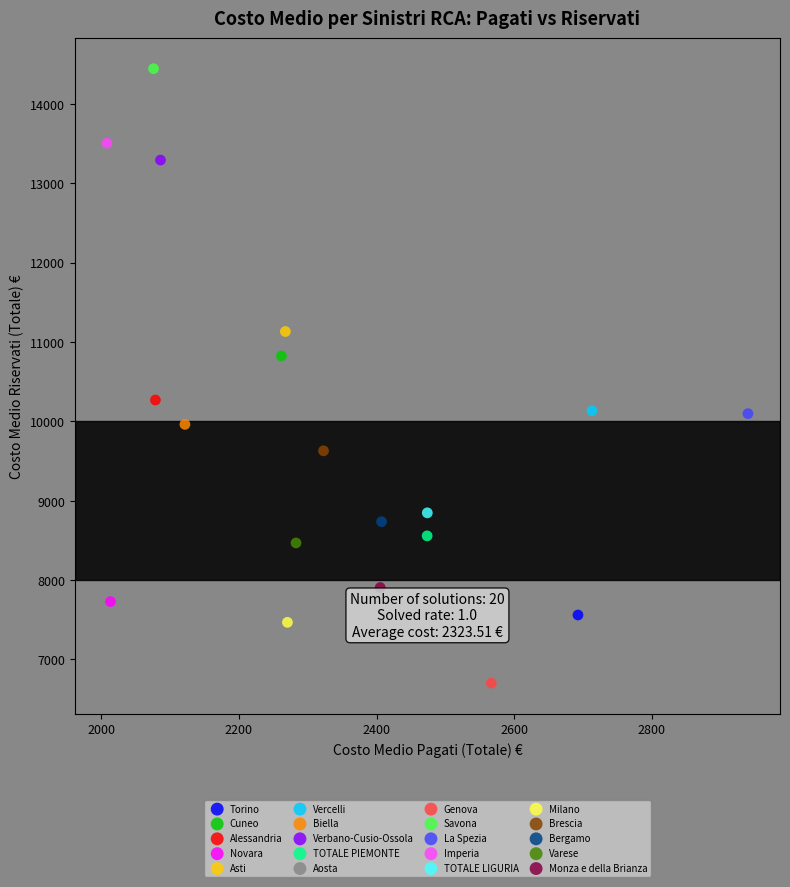

What are all the series names shown in the legend?

Torino, Cuneo, Alessandria, Novara, Asti, Vercelli, Biella, Verbano-Cusio-Ossola, TOTALE PIEMONTE, Aosta, Genova, Savona, La Spezia, Imperia, TOTALE LIGURIA, Milano, Brescia, Bergamo, Varese, Monza e della Brianza